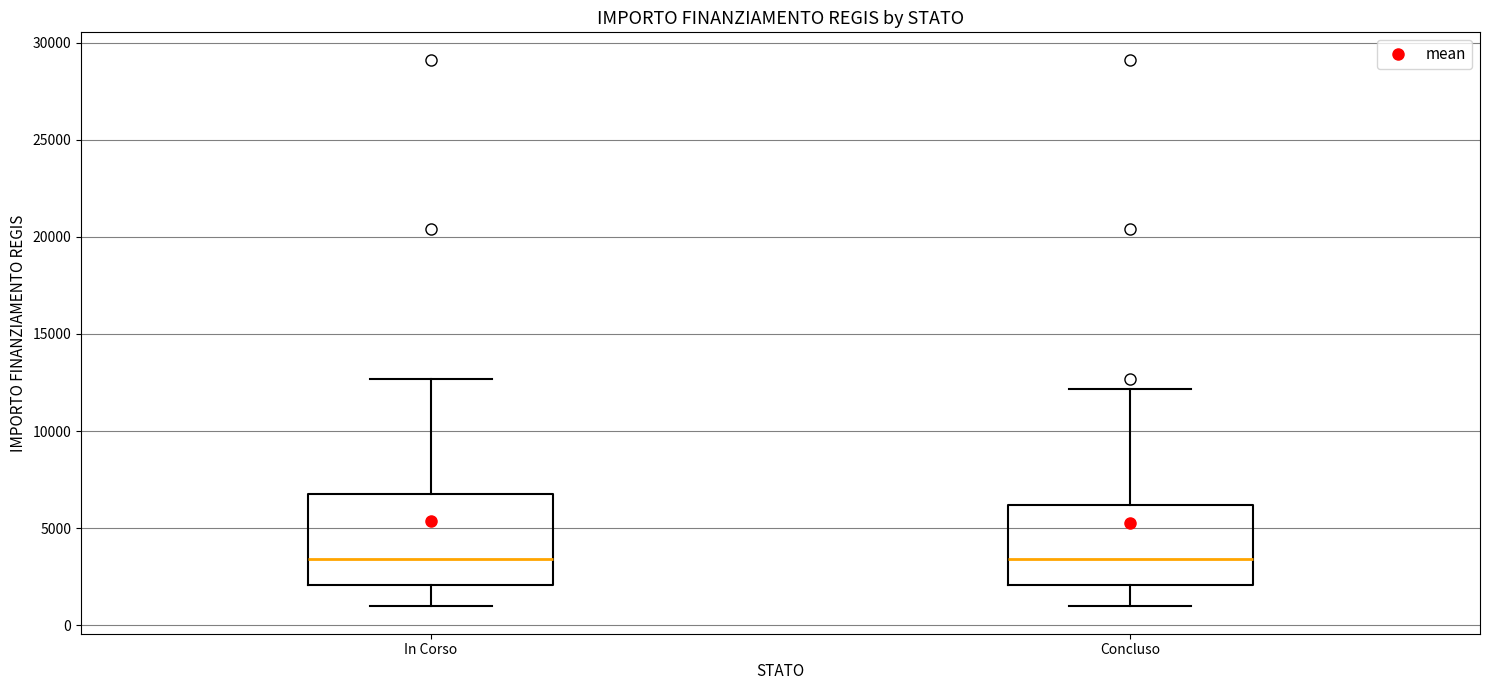

Reading left to right, transcribe this box plot: for each box, give where its median line is, the range the box spans, and where its two whiskers end, as read against the y-axis. The values are not printed on the chart, so give them approximately, as read against the axis.

In Corso: median 3500, box 2000 to 7000, whiskers 1000 to 12500
Concluso: median 3500, box 2000 to 6000, whiskers 1000 to 12000